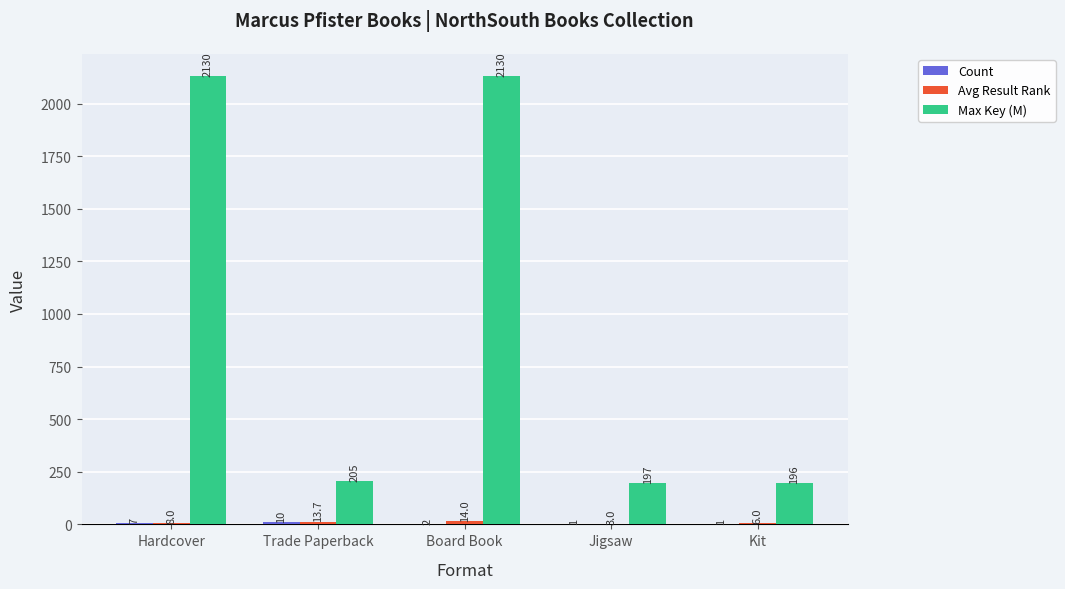

At which category is the sum across all series the highest?

Board Book